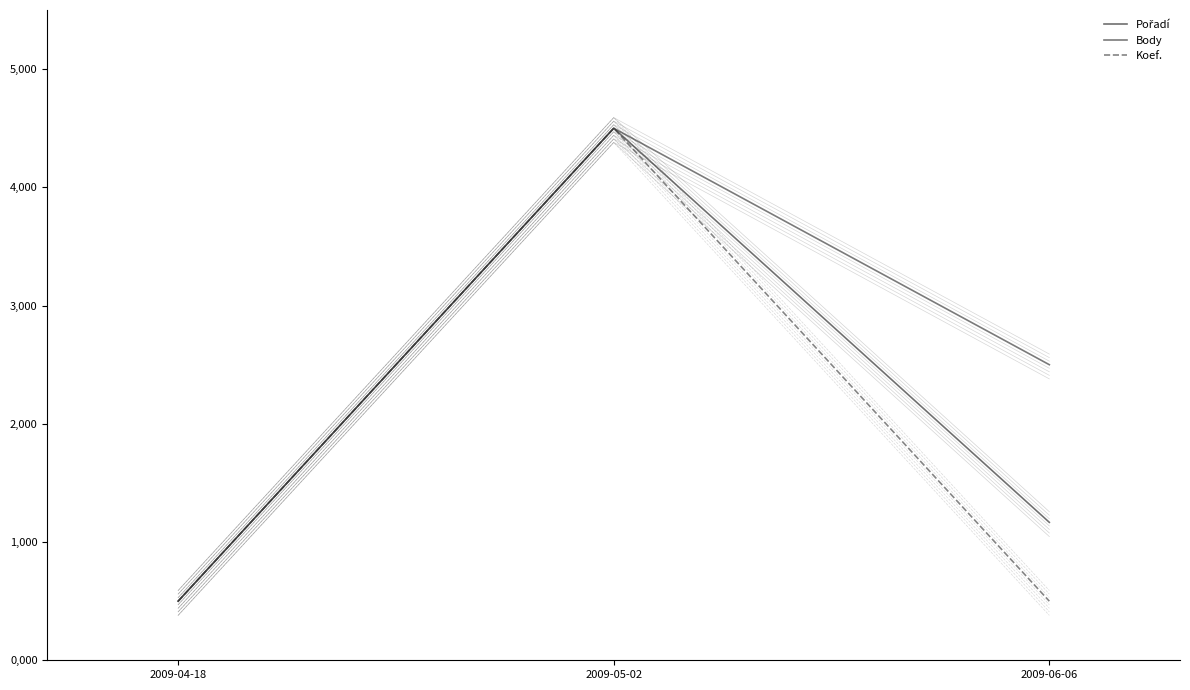

Reading left to right, list all the values displayed in this chart.

Pořadí: 2009-04-18=500.0	2009-05-02=4500.0	2009-06-06=1166.7
Body: 2009-04-18=500.0	2009-05-02=4500.0	2009-06-06=2500.0
Koef.: 2009-04-18=500.0	2009-05-02=4500.0	2009-06-06=500.0